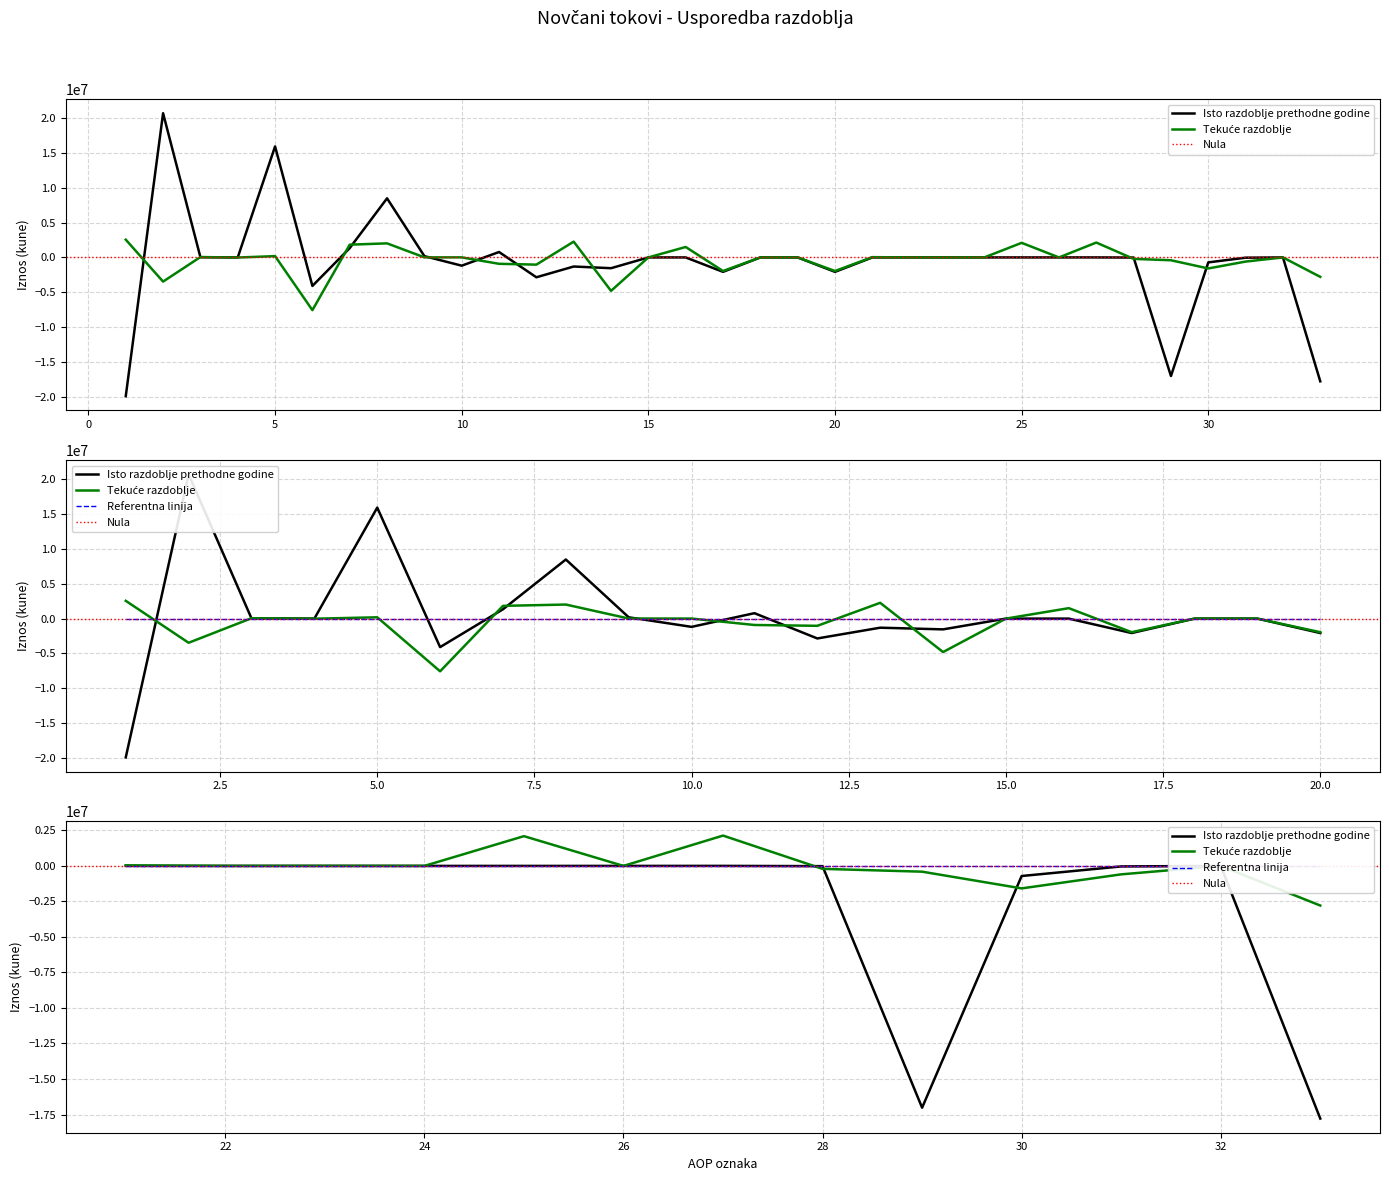

Which category has the lowest value across all series?

1